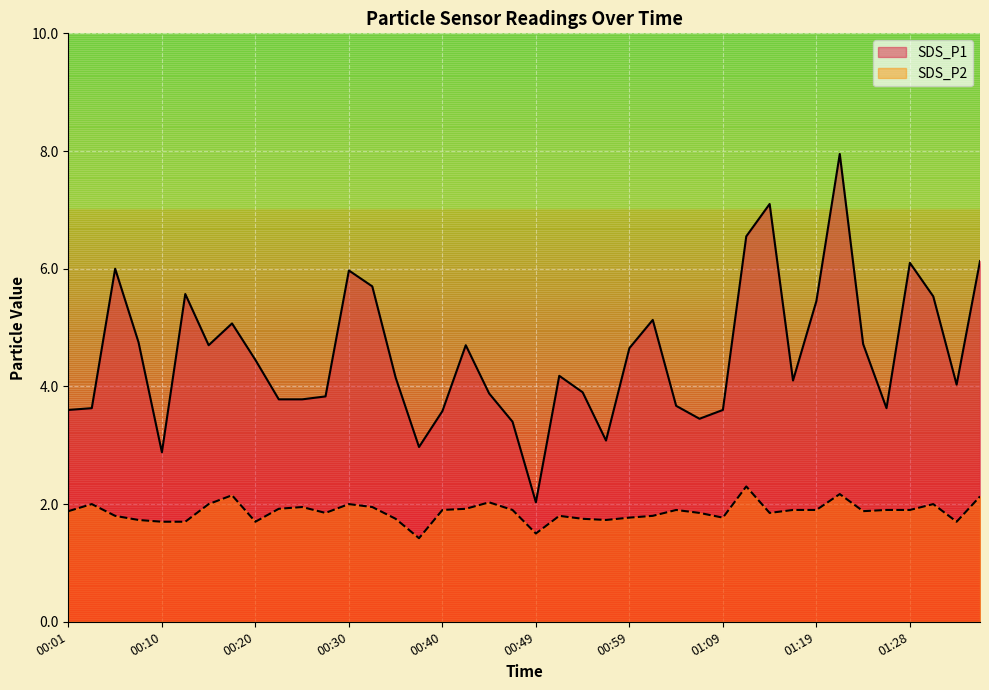

How many lines are shown in the chart?

2